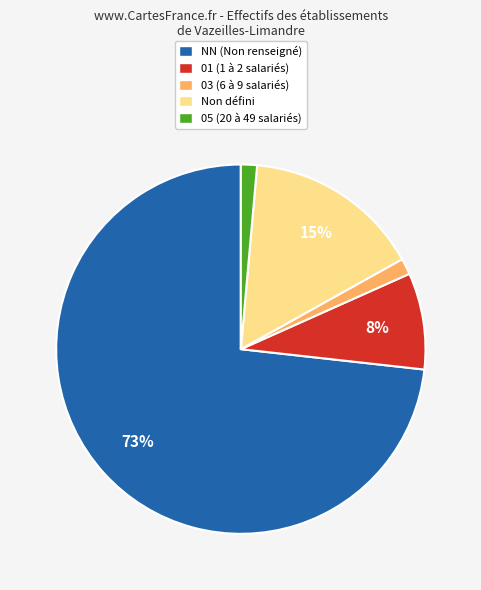

To the nearest percent, what is the average slice percentage?

20%